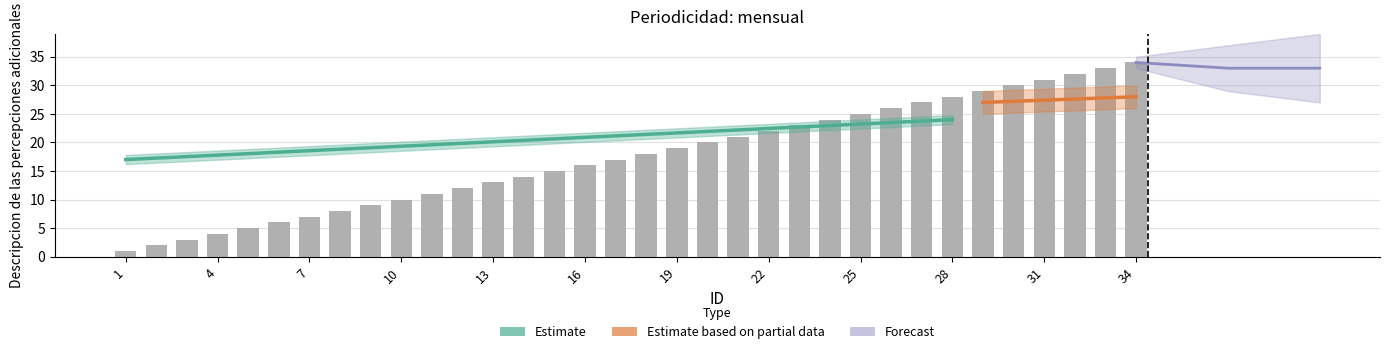

What is the sum of all values?

595